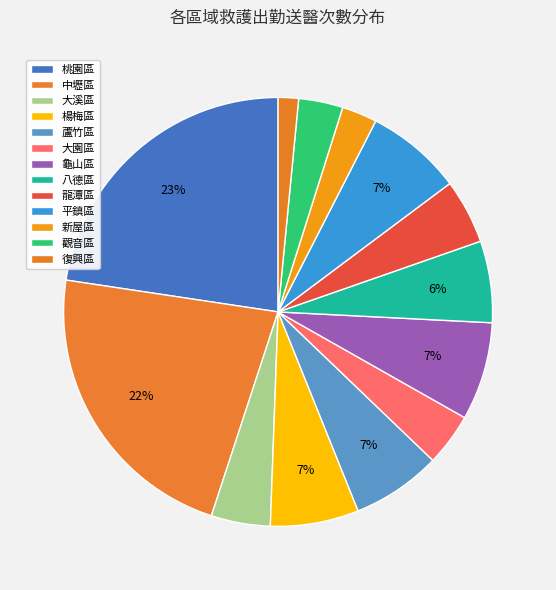

Rank the categories by value from lowest to highest.

復興區, 新屋區, 觀音區, 大園區, 大溪區, 龍潭區, 八德區, 楊梅區, 蘆竹區, 平鎮區, 龜山區, 中壢區, 桃園區